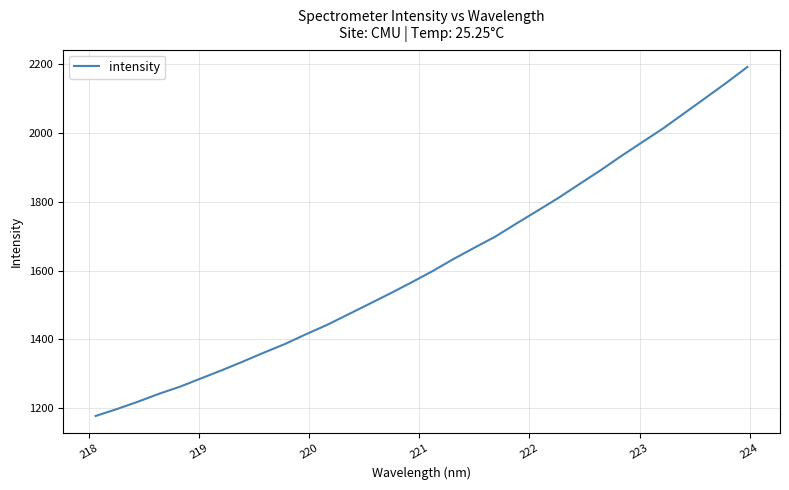

What is the maximum value shown in the chart?

2191.8